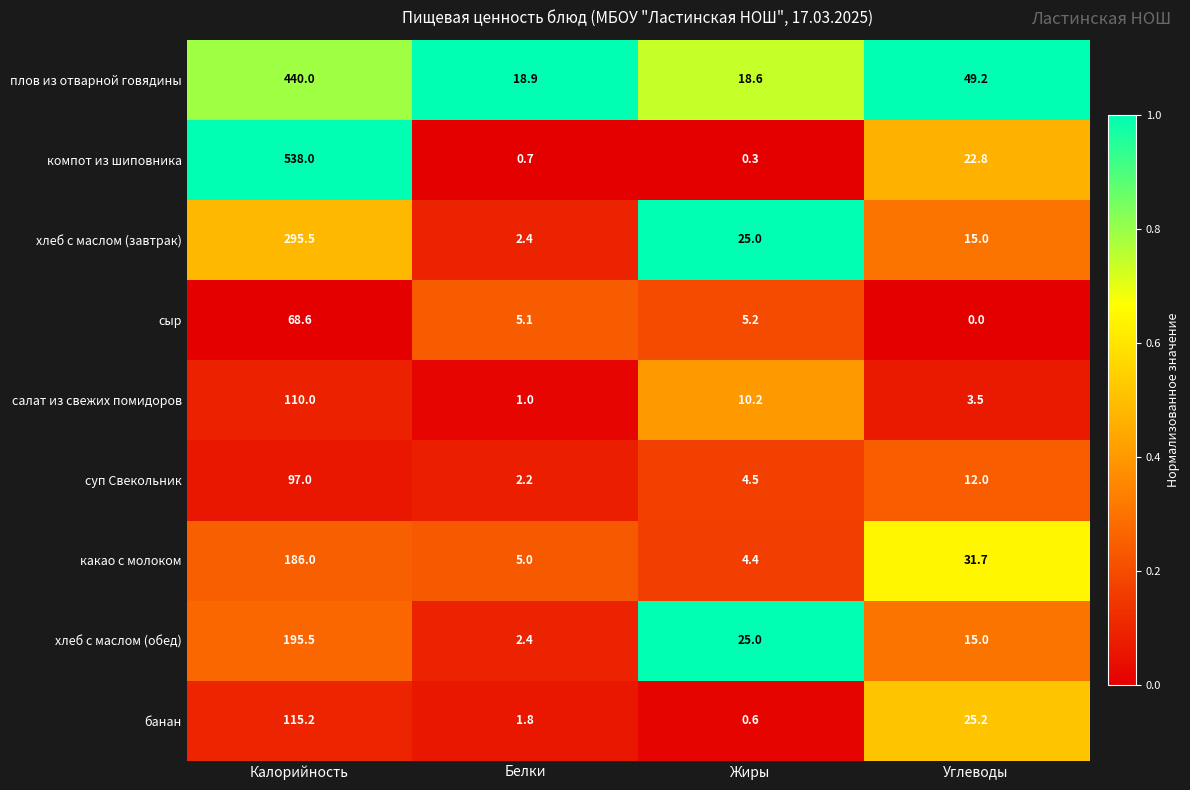

The value of хлеб с маслом (обед) at Калорийность is 344.9. True or false?

False